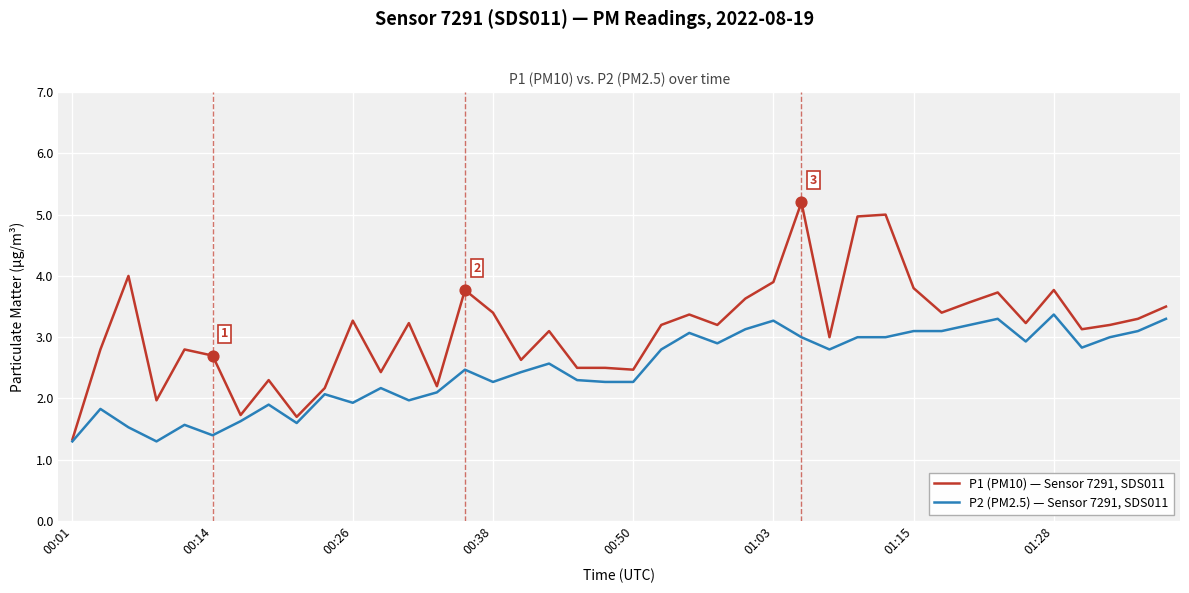

Which series has the widest spread of values?

P1 (PM10) — Sensor 7291, SDS011